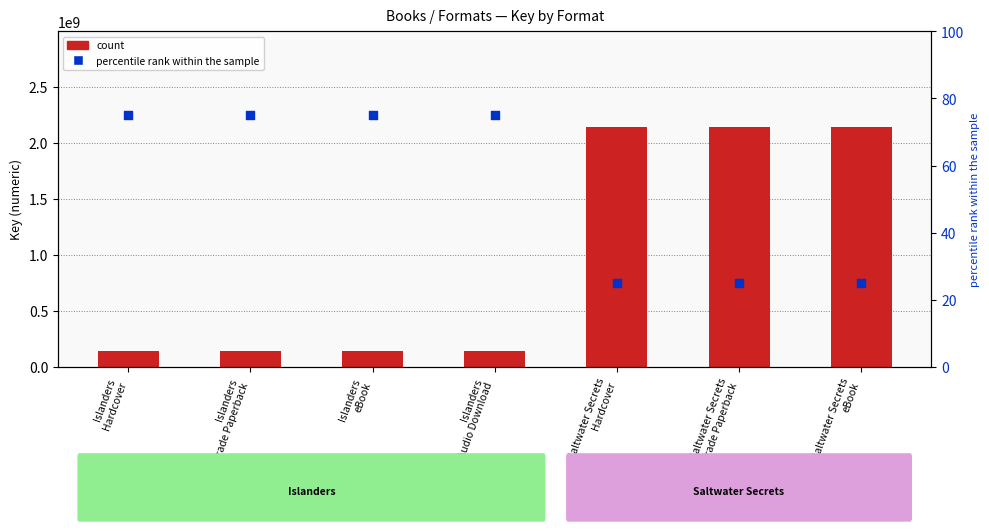

What are all the series names shown in the legend?

count, percentile rank within the sample